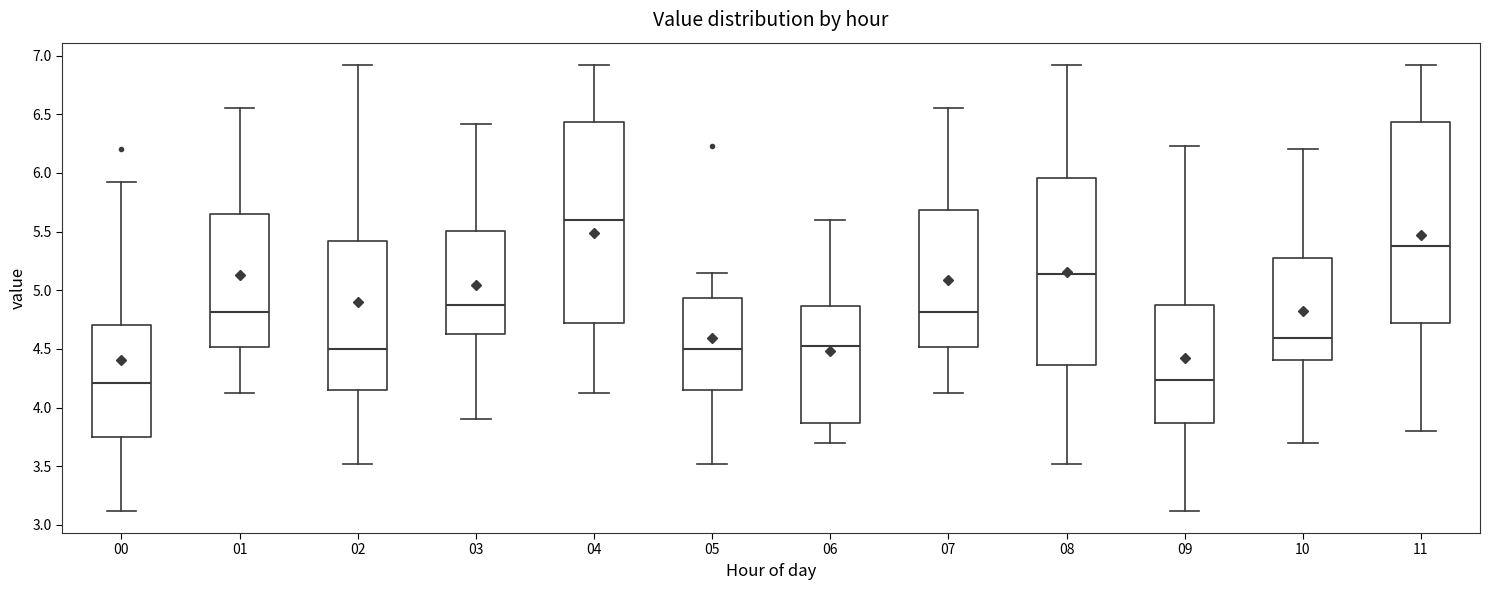

Reading left to right, transcribe this box plot: for each box, give where its median line is, the range the box spans, and where its two whiskers end, as read against the y-axis. The values are not printed on the chart, so give them approximately, as read against the axis.

00: median 4.20, box 3.75 to 4.70, whiskers 3.10 to 5.90
01: median 4.80, box 4.50 to 5.65, whiskers 4.10 to 6.55
02: median 4.50, box 4.15 to 5.40, whiskers 3.50 to 6.90
03: median 4.85, box 4.65 to 5.50, whiskers 3.90 to 6.40
04: median 5.60, box 4.70 to 6.45, whiskers 4.10 to 6.90
05: median 4.50, box 4.15 to 4.95, whiskers 3.50 to 5.15
06: median 4.55, box 3.85 to 4.85, whiskers 3.70 to 5.60
07: median 4.80, box 4.50 to 5.70, whiskers 4.10 to 6.55
08: median 5.15, box 4.35 to 5.95, whiskers 3.50 to 6.90
09: median 4.25, box 3.85 to 4.85, whiskers 3.10 to 6.25
10: median 4.60, box 4.40 to 5.30, whiskers 3.70 to 6.20
11: median 5.40, box 4.70 to 6.45, whiskers 3.80 to 6.90